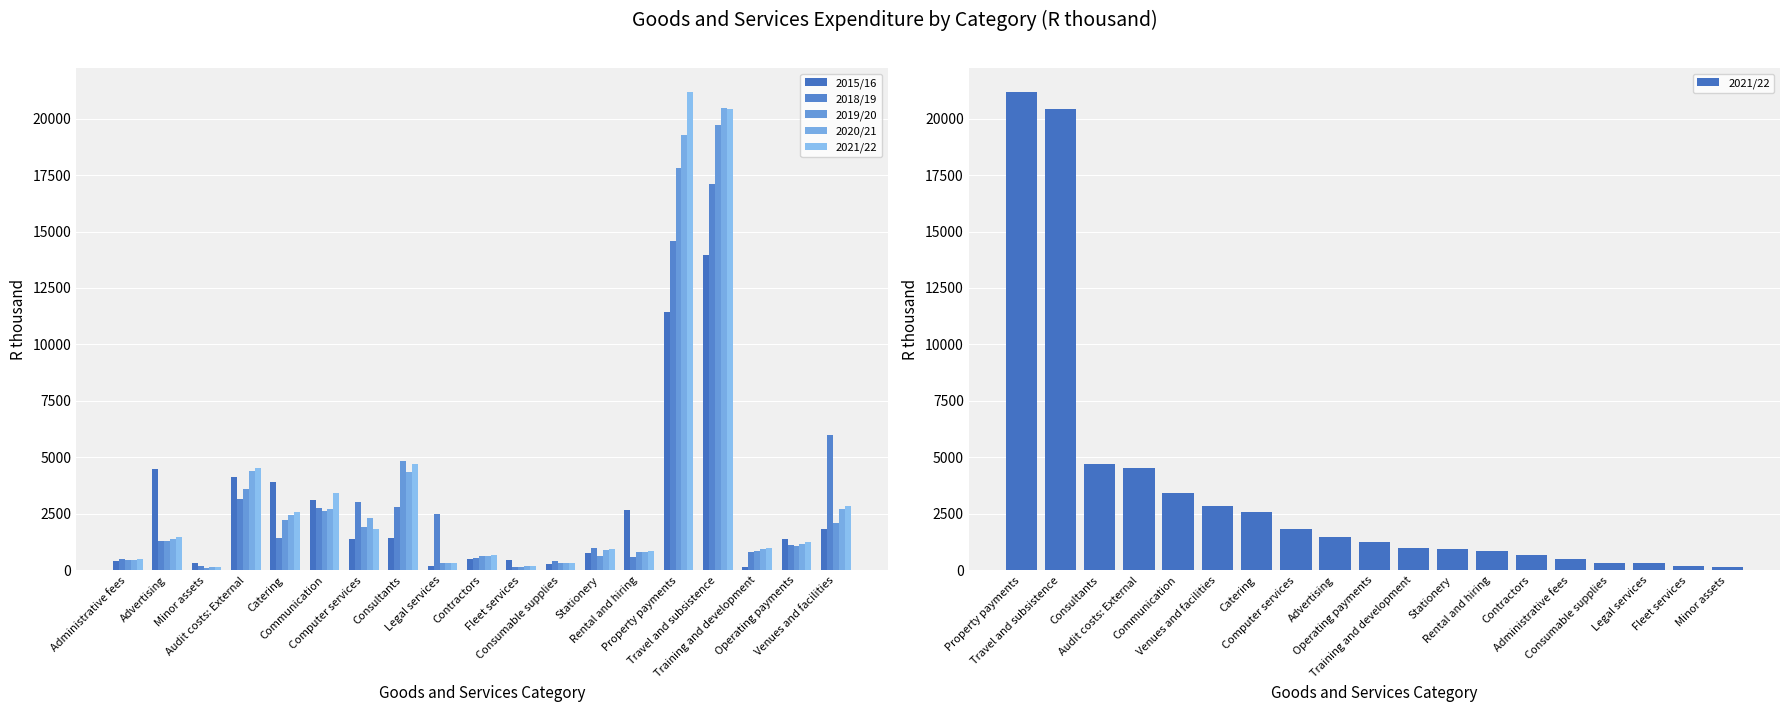

Which series has the largest total across all categories?

2021/22